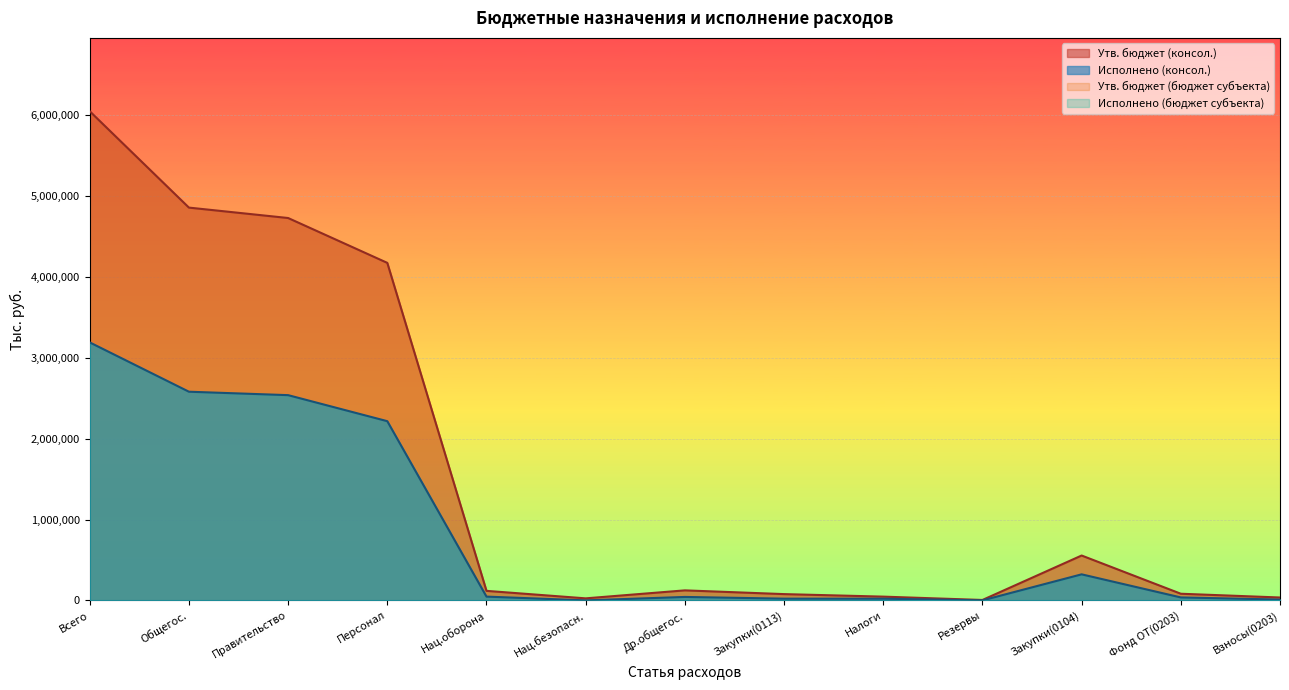

What is the maximum value for Исполнено (консол.)?

3190795.3